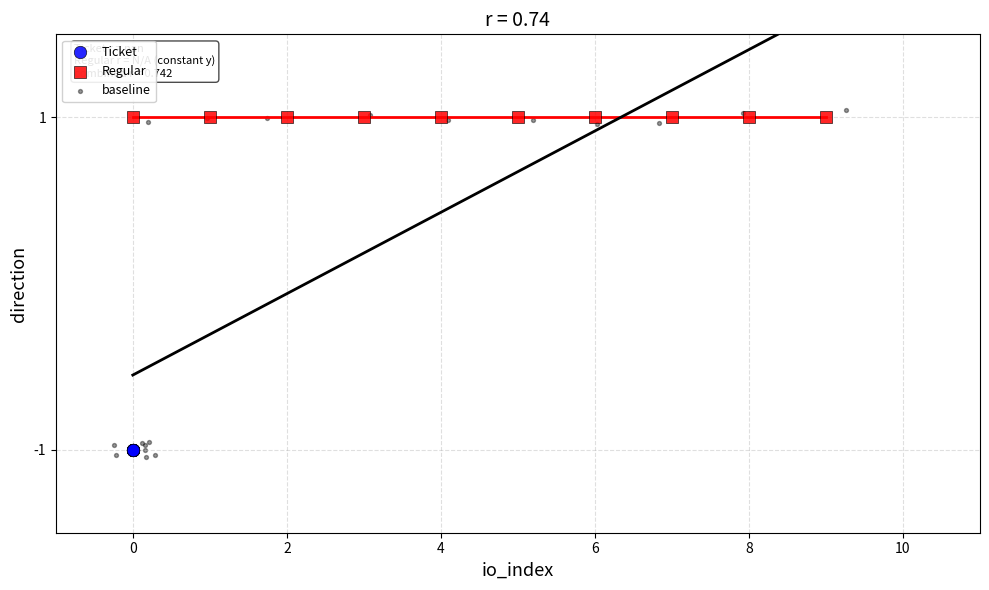

Which series contains the highest Y value?

baseline